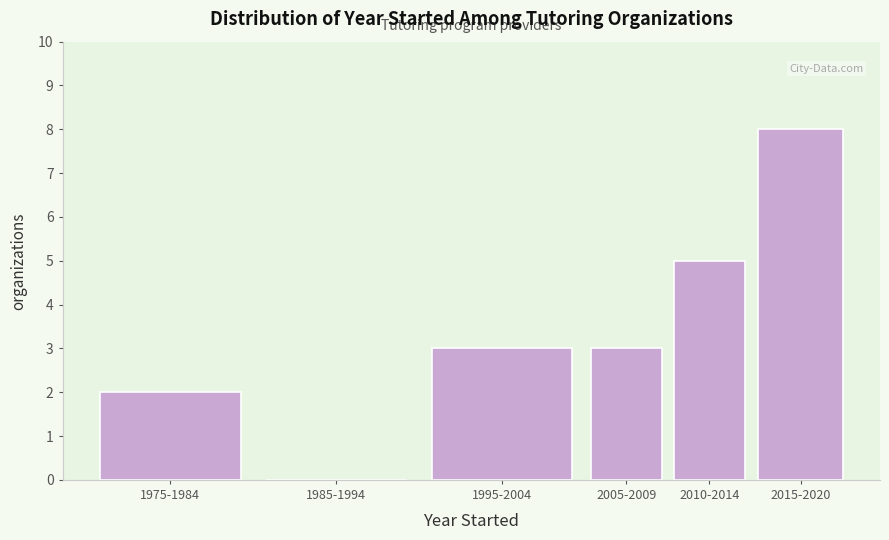

Reading left to right, what are all the values shown in this chart?

1975-1984=2	1985-1994=0	1995-2004=3	2005-2009=3	2010-2014=5	2015-2020=8